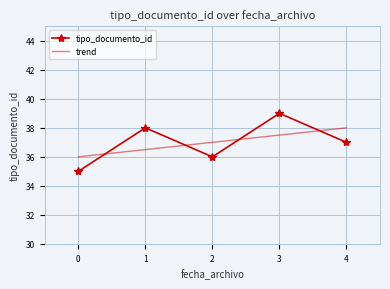

Is this an area chart (filled region under the line)?

No